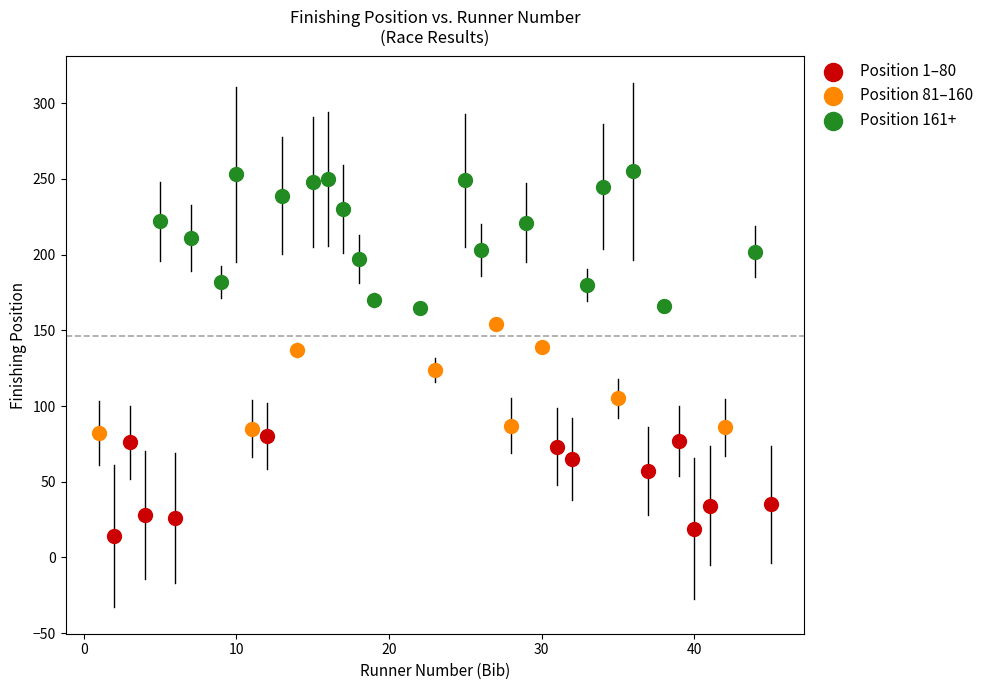

Which series contains the lowest Y value?

Position 1–80